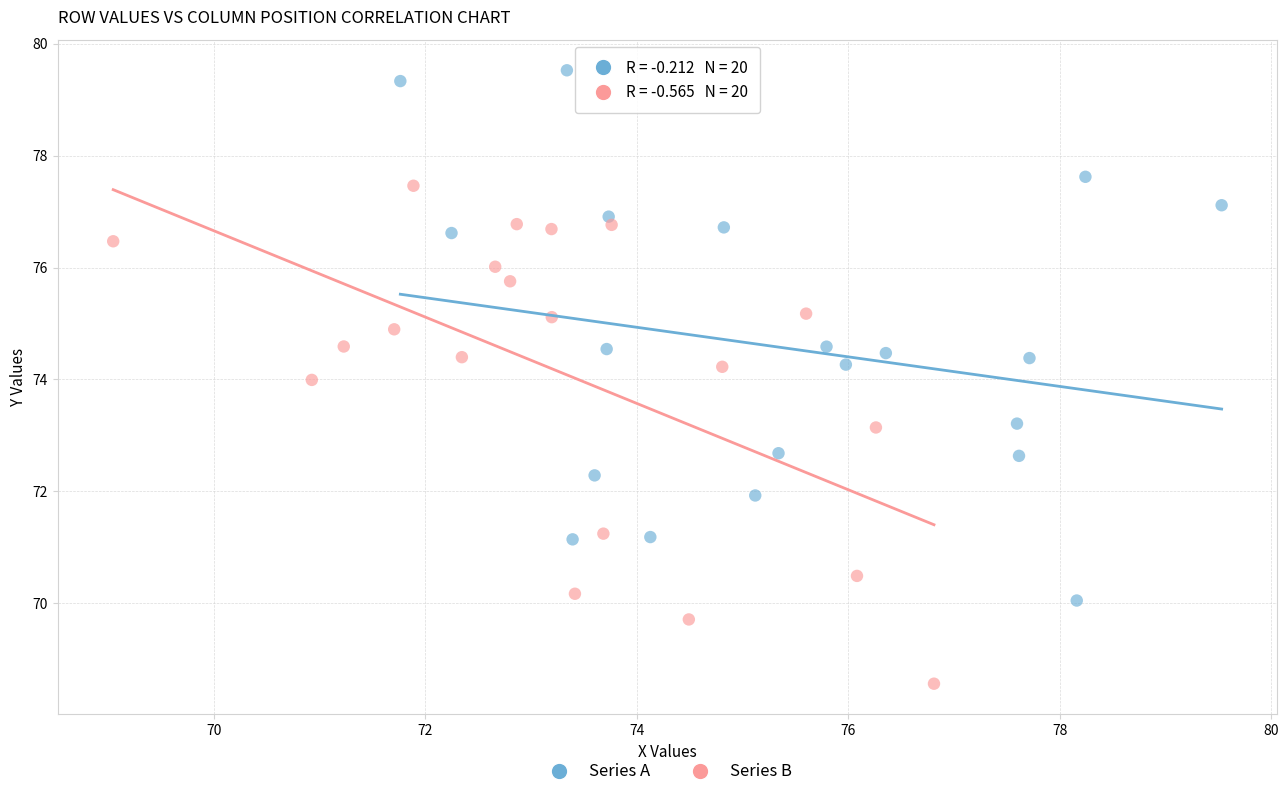

Which series contains the lowest Y value?

Series B